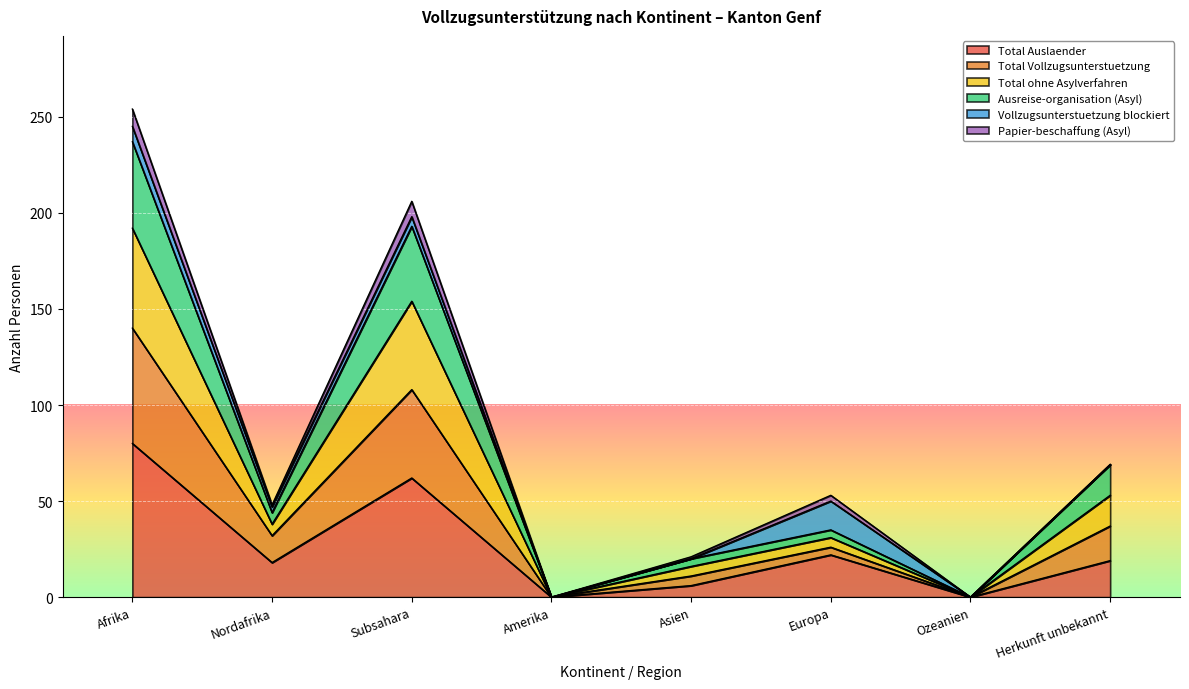

At Ozeanien, list the series in order from largest to smallest.

Total Auslaender, Total Vollzugsunterstuetzung, Total ohne Asylverfahren, Ausreise-organisation (Asyl)